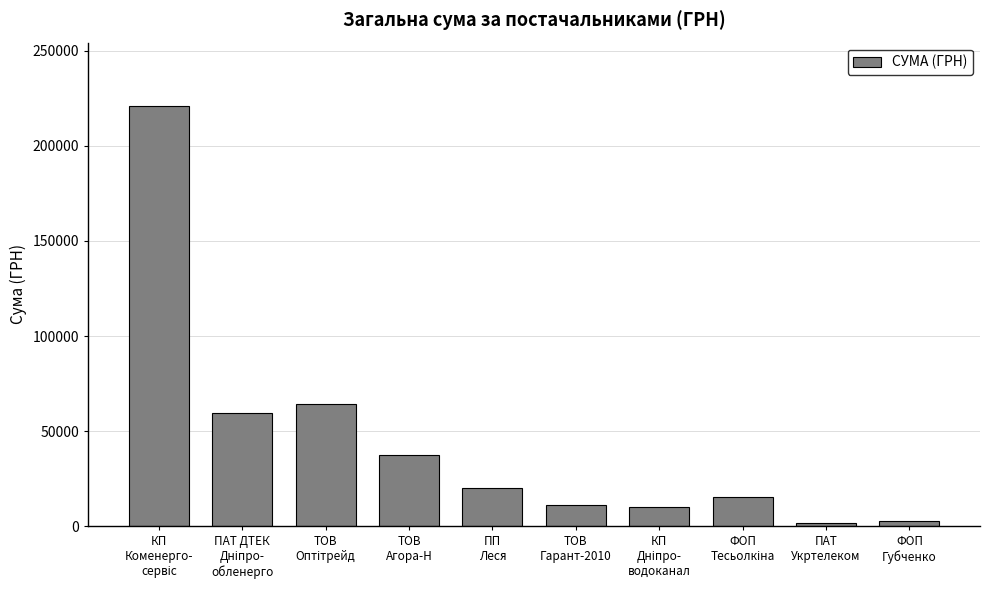

What is the difference between the maximum and minimum values?

219412.1